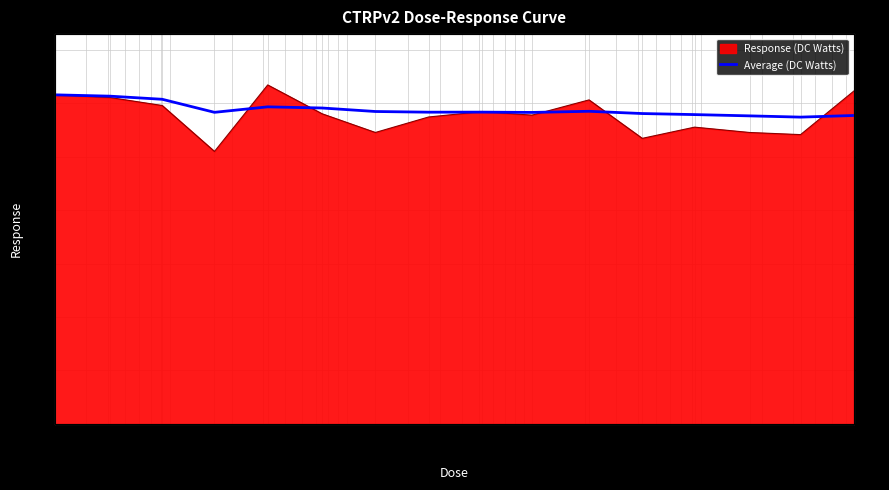

What is the ratio of the value at 0.032 to the value at 0.52?

1.0